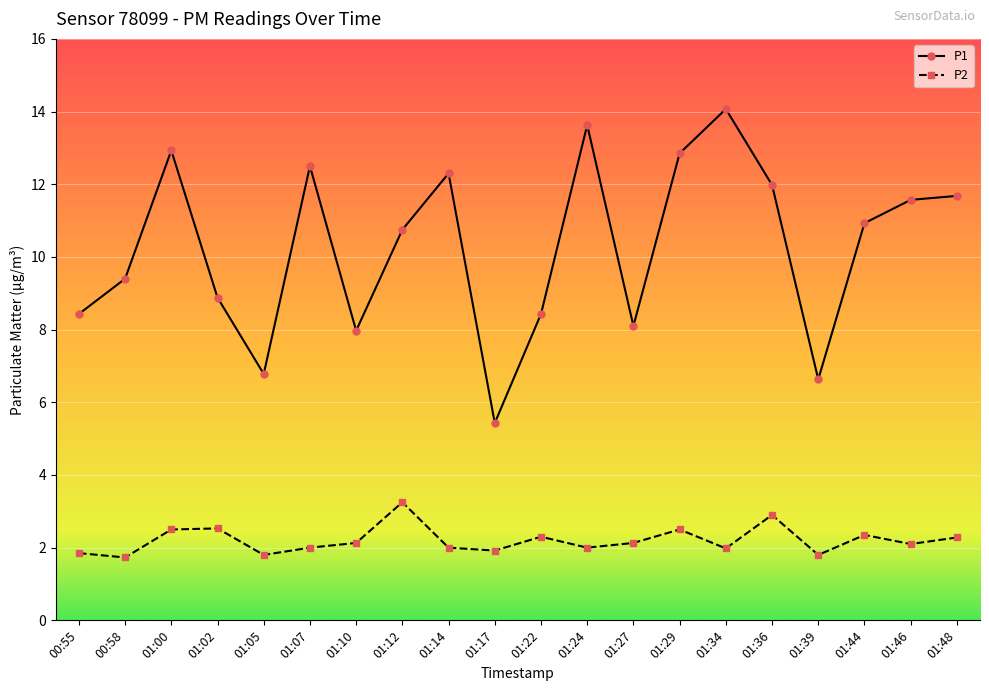

True or false: P2 has a value of 1.8 at 01:05.

True